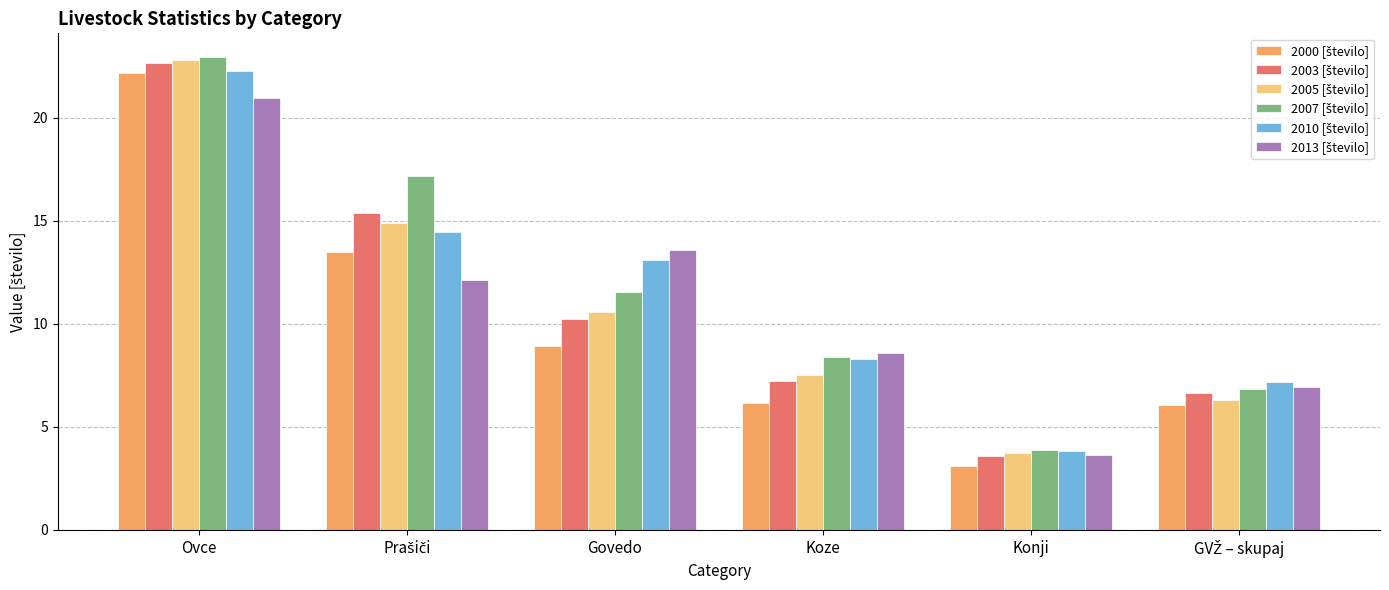

At which category is the sum across all series the highest?

Ovce